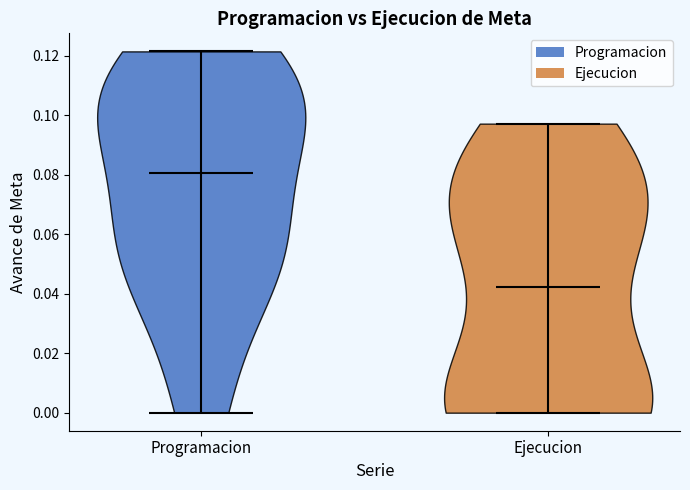

What is the highest point the violin for Programacion reaches on the y-axis? The values are not printed on the chart, so give them approximately, as read against the axis.

0.122